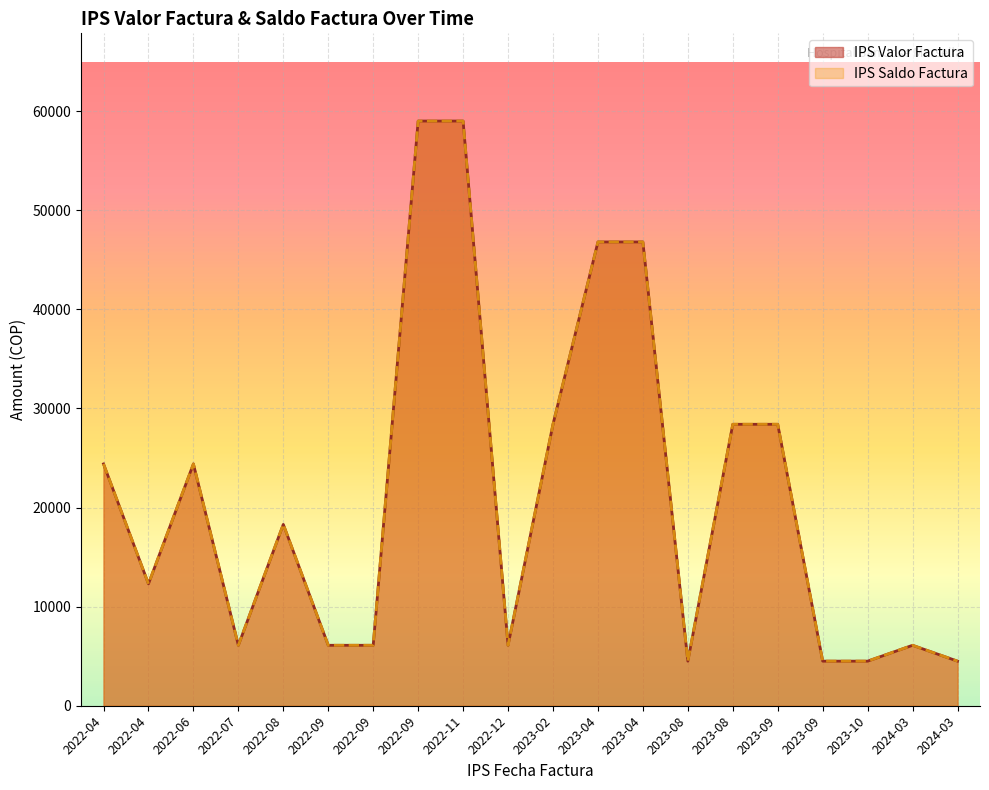

How many data points does each series have?

20